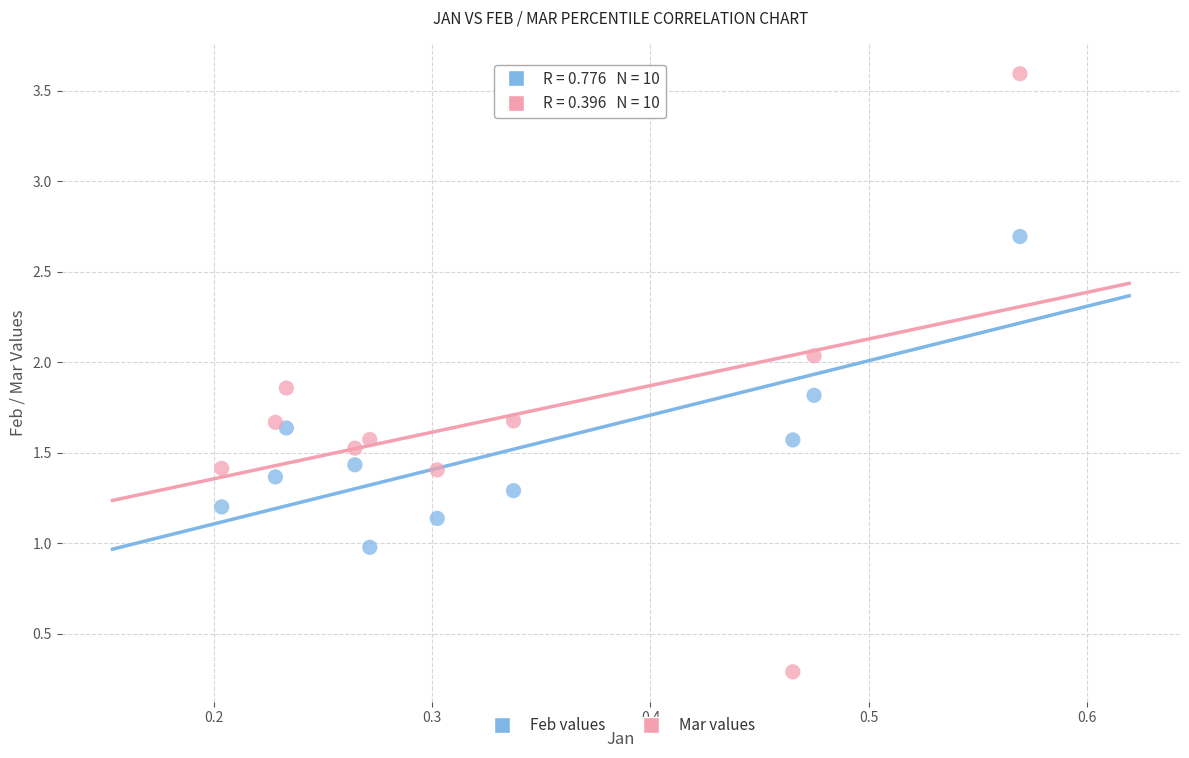

Which series contains the highest Y value?

Mar values